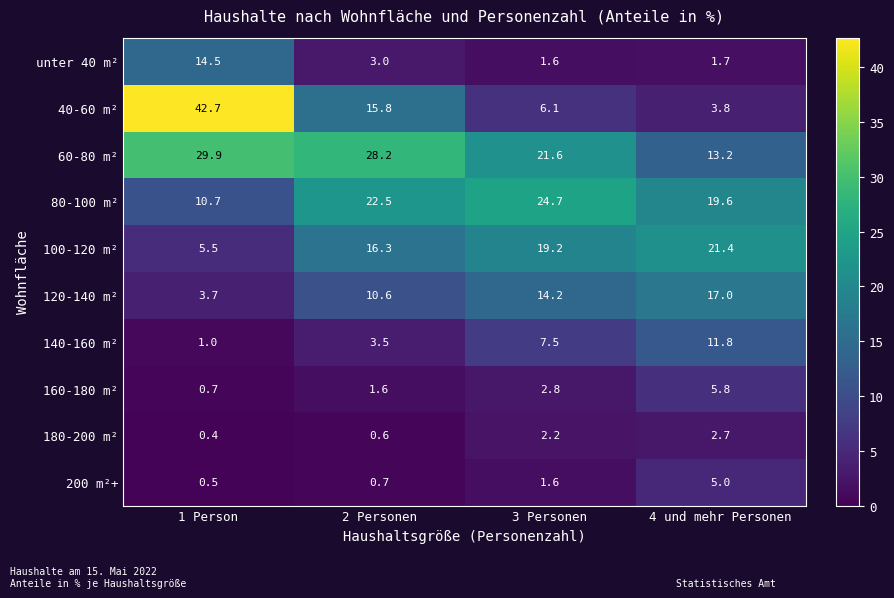

Between 1 Person and 3 Personen, which series saw the biggest shift?

40-60 m²